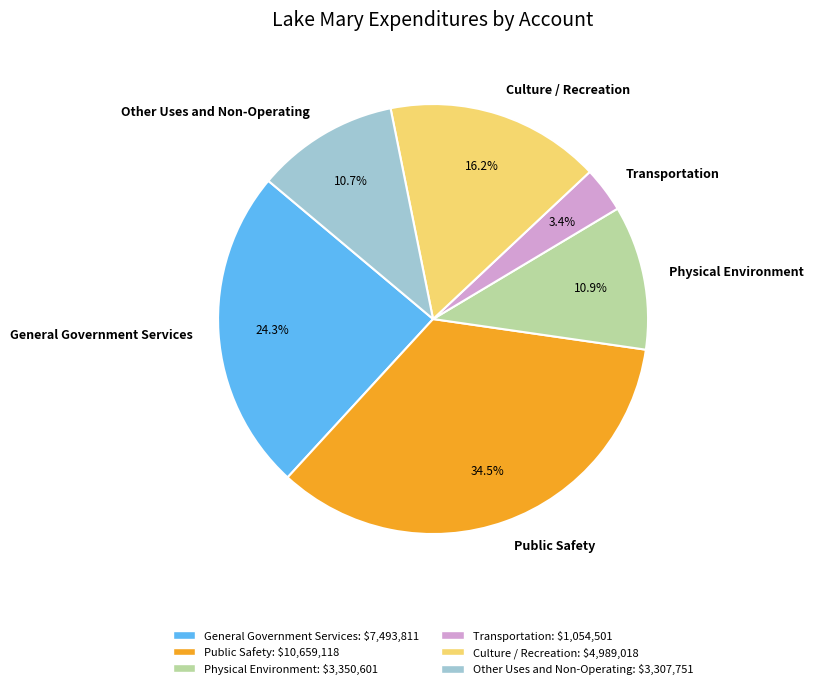

True or false: Culture / Recreation accounts for 16% of the total.

True